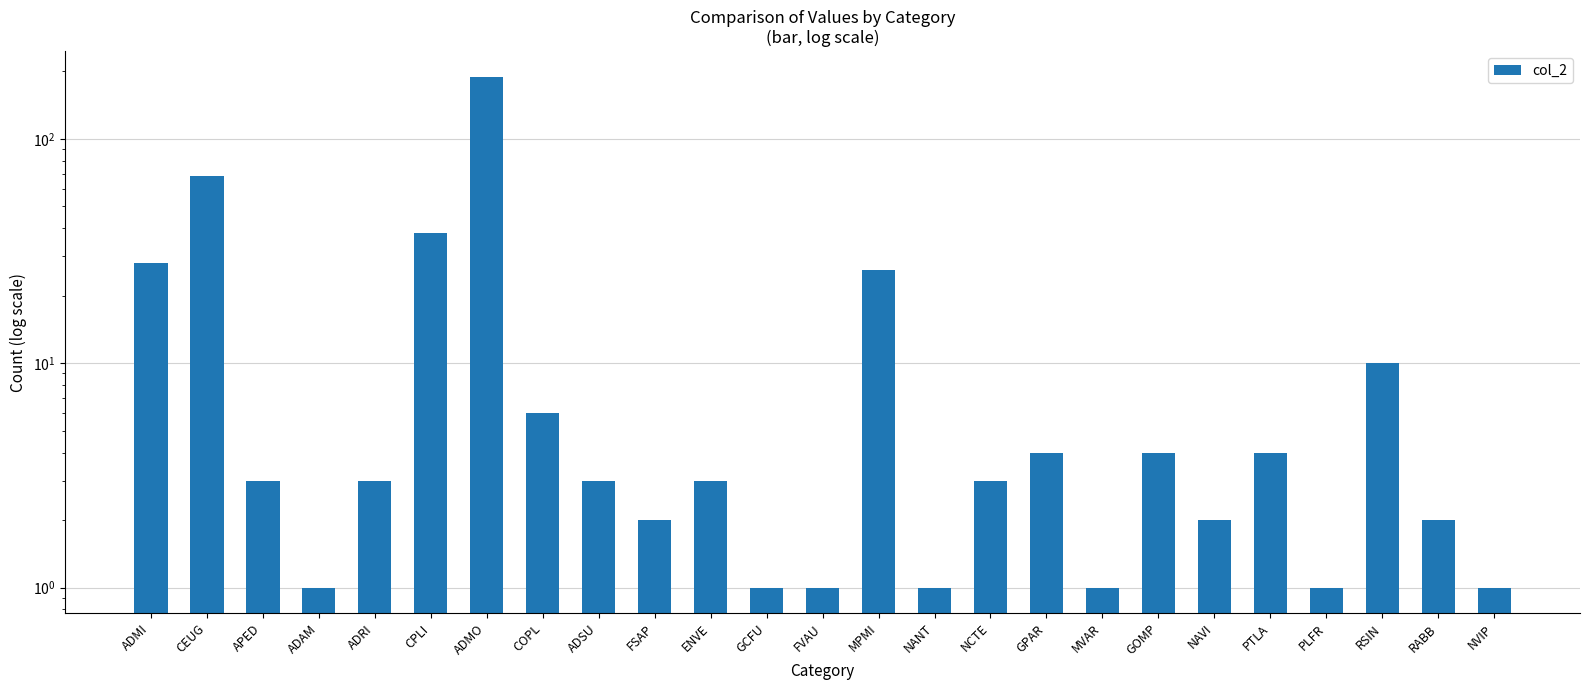

What is the label of the 15th bar from the left?

NANT